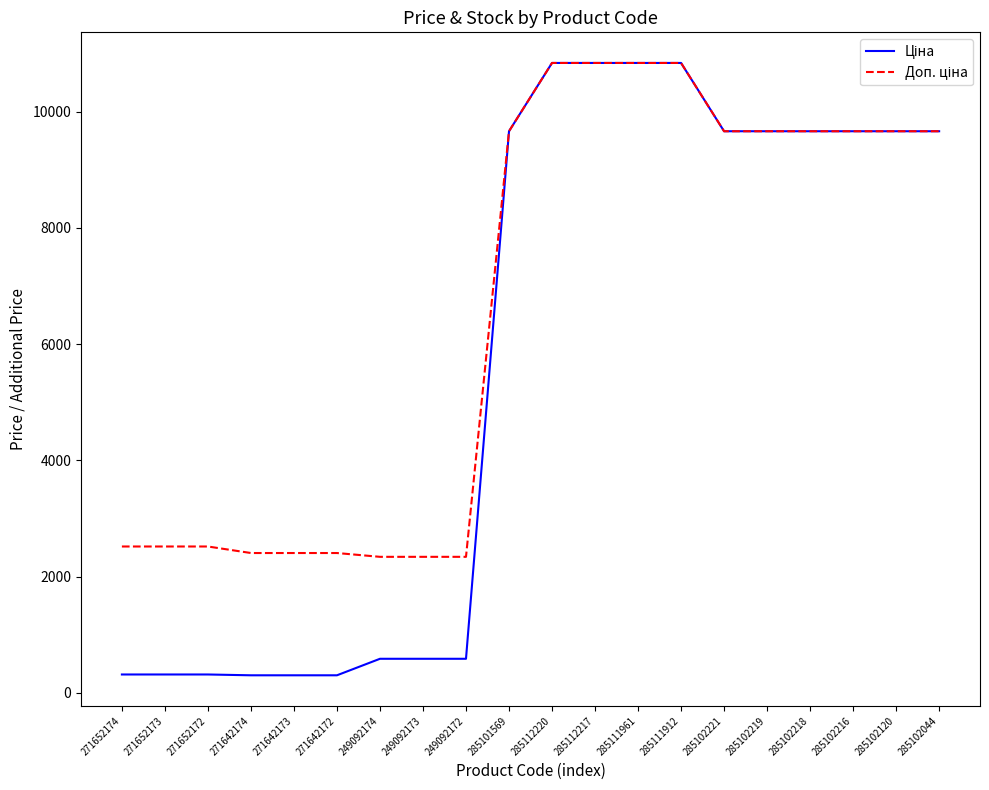

What is the total value across all series at 285101569?

19329.3